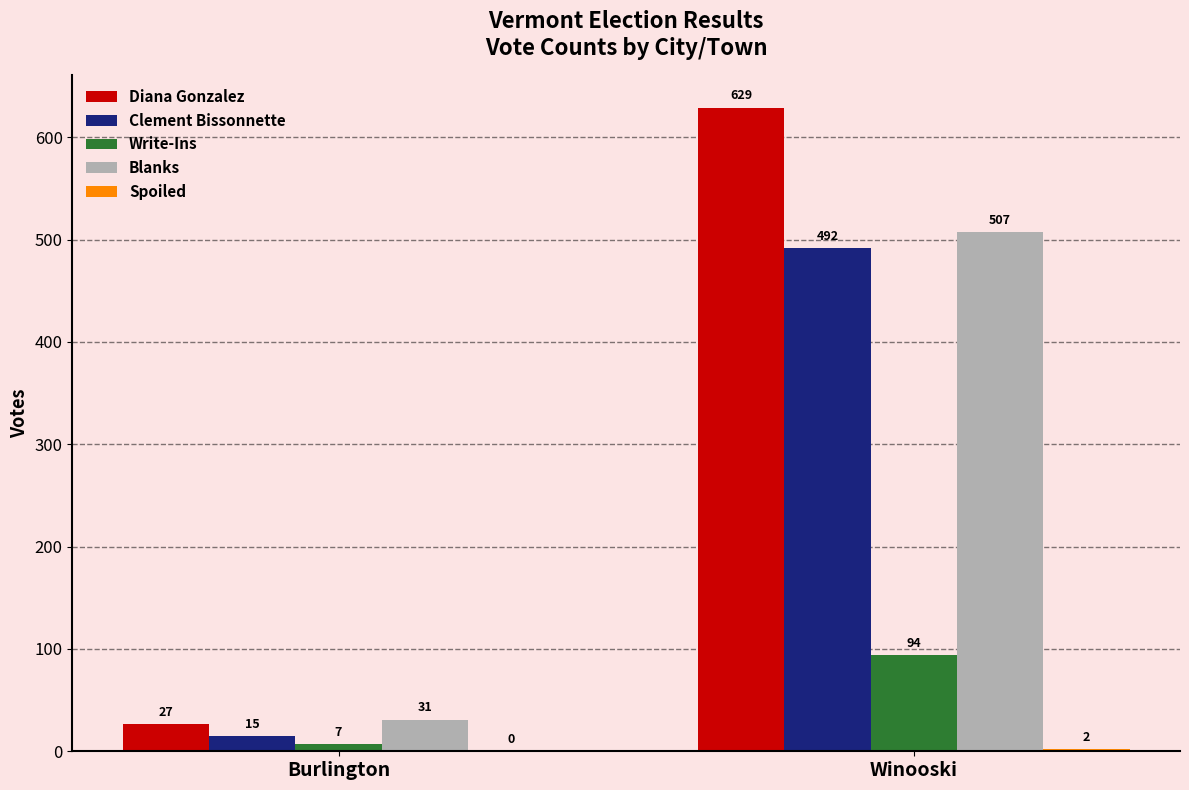

Is the value of Clement Bissonnette at Burlington greater than the value of Write-Ins at Winooski?

No